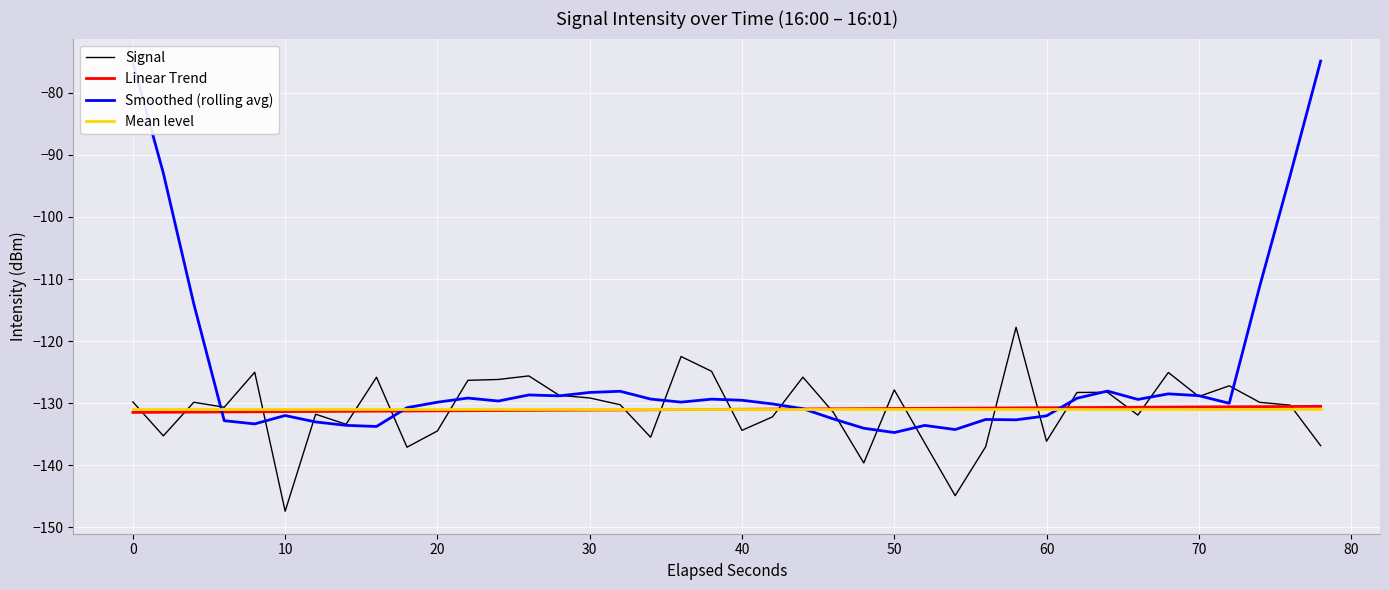

What is the minimum value for Smoothed (rolling avg)?

-134.7